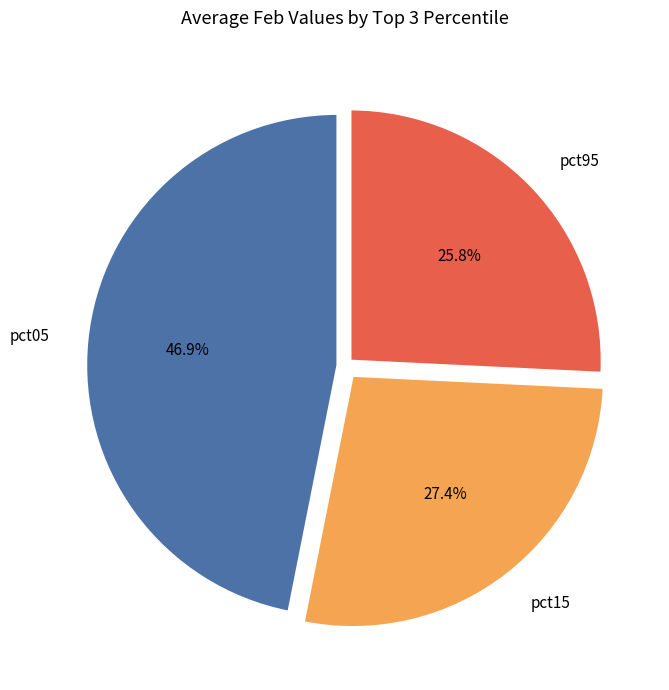

Which slice is the largest?

pct05